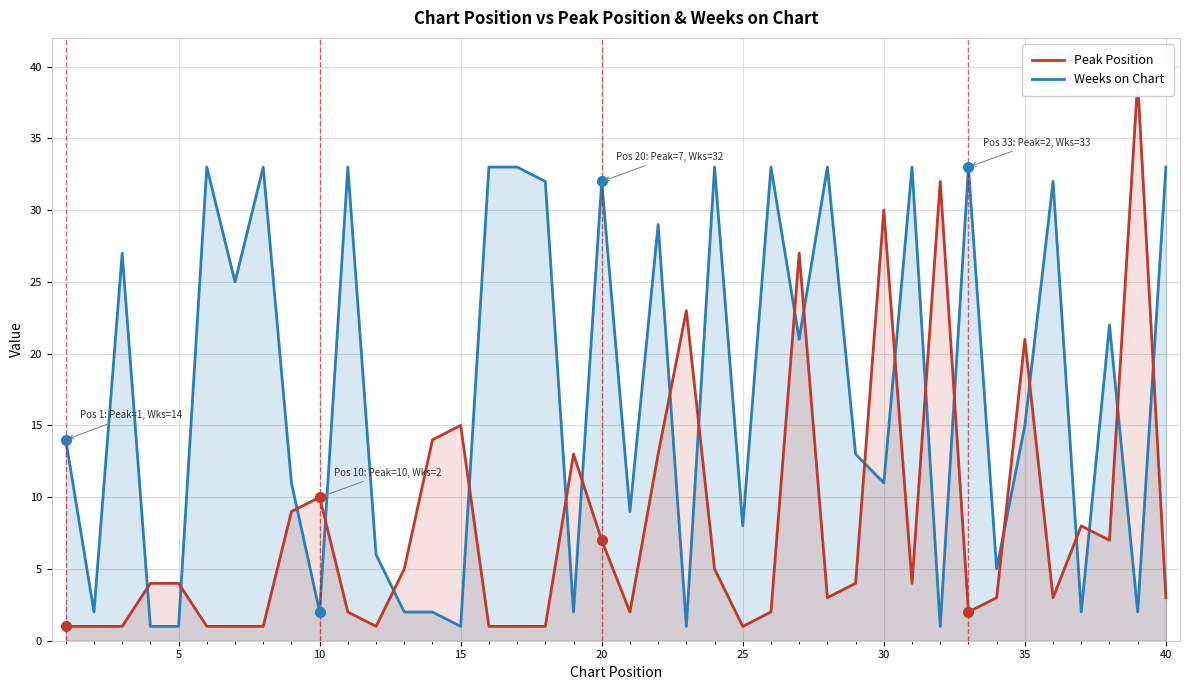

What is the highest value of the Weeks on Chart series?

33